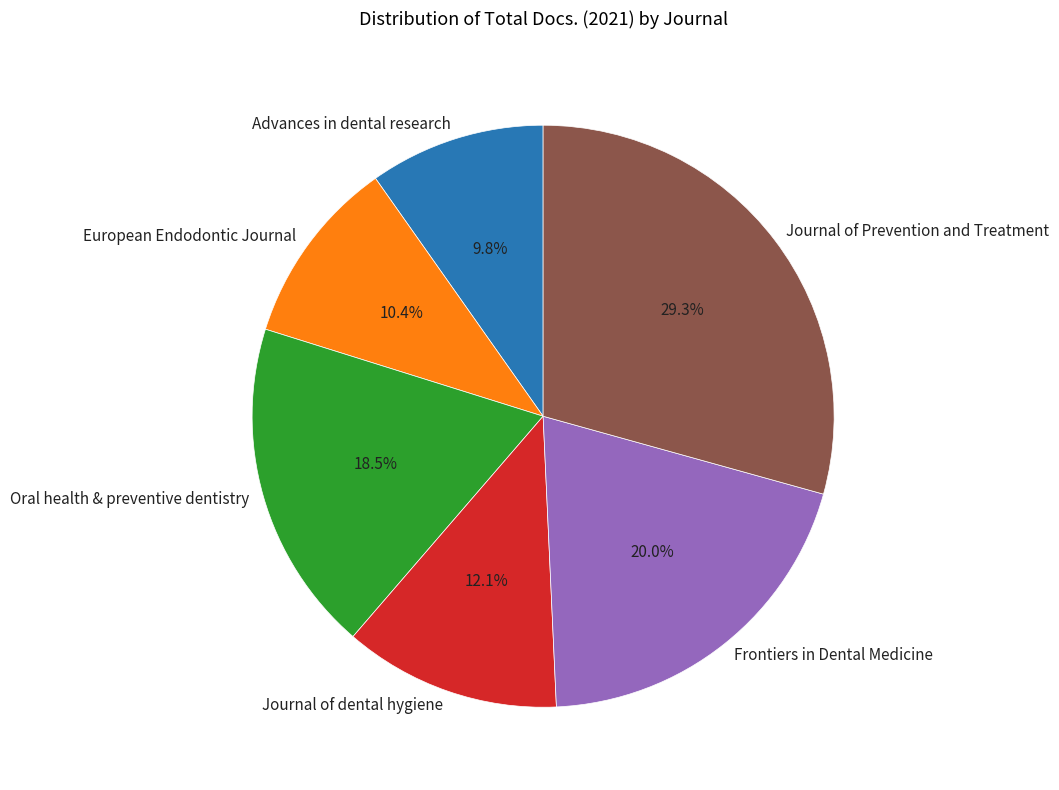

What is the ratio of the value at European Endodontic Journal to the value at Oral health & preventive dentistry?

0.6